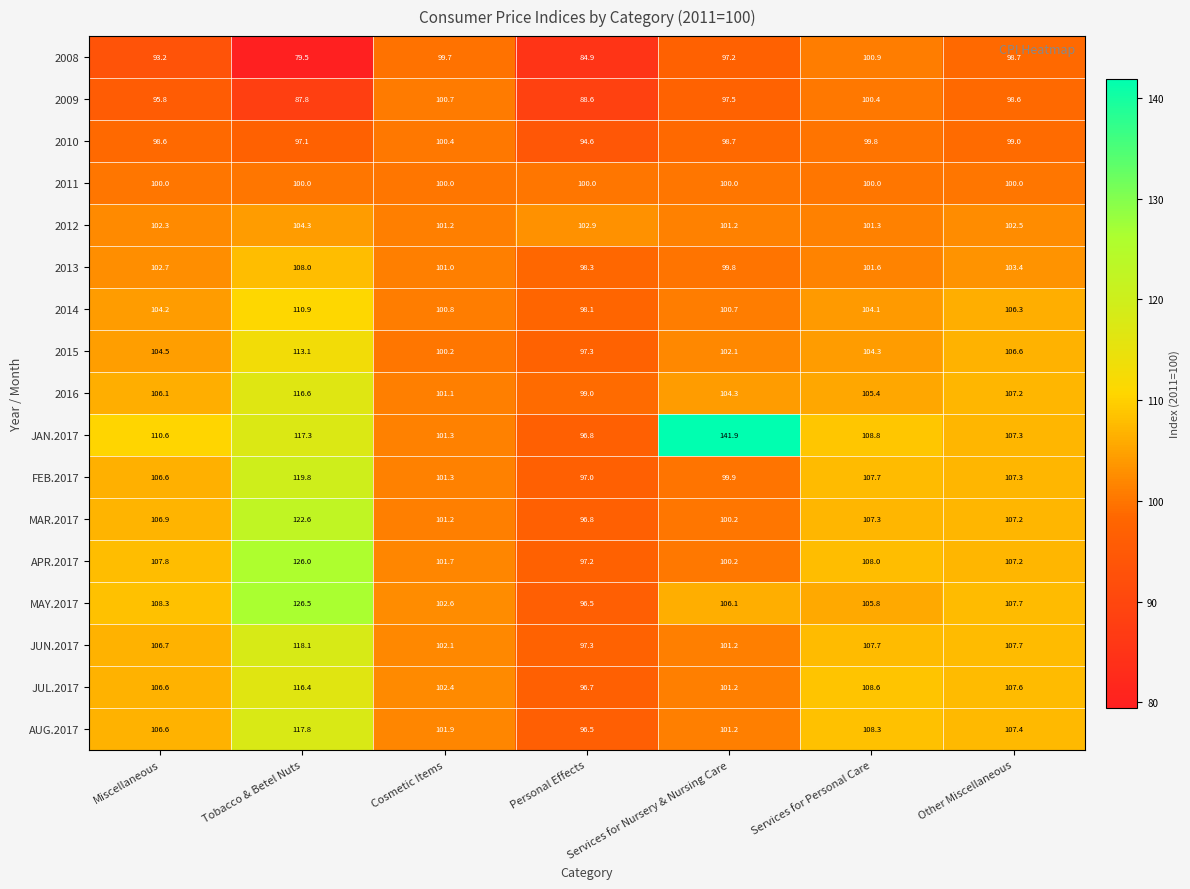

The value of FEB.2017 at Tobacco & Betel Nuts is 119.8. True or false?

True